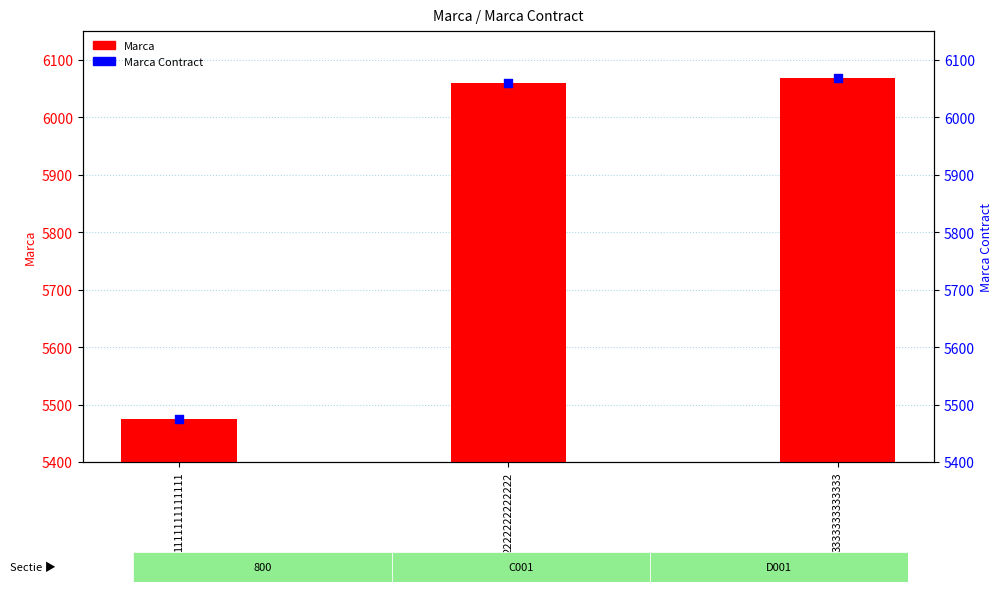

Which series contains the lowest Y value?

Marca